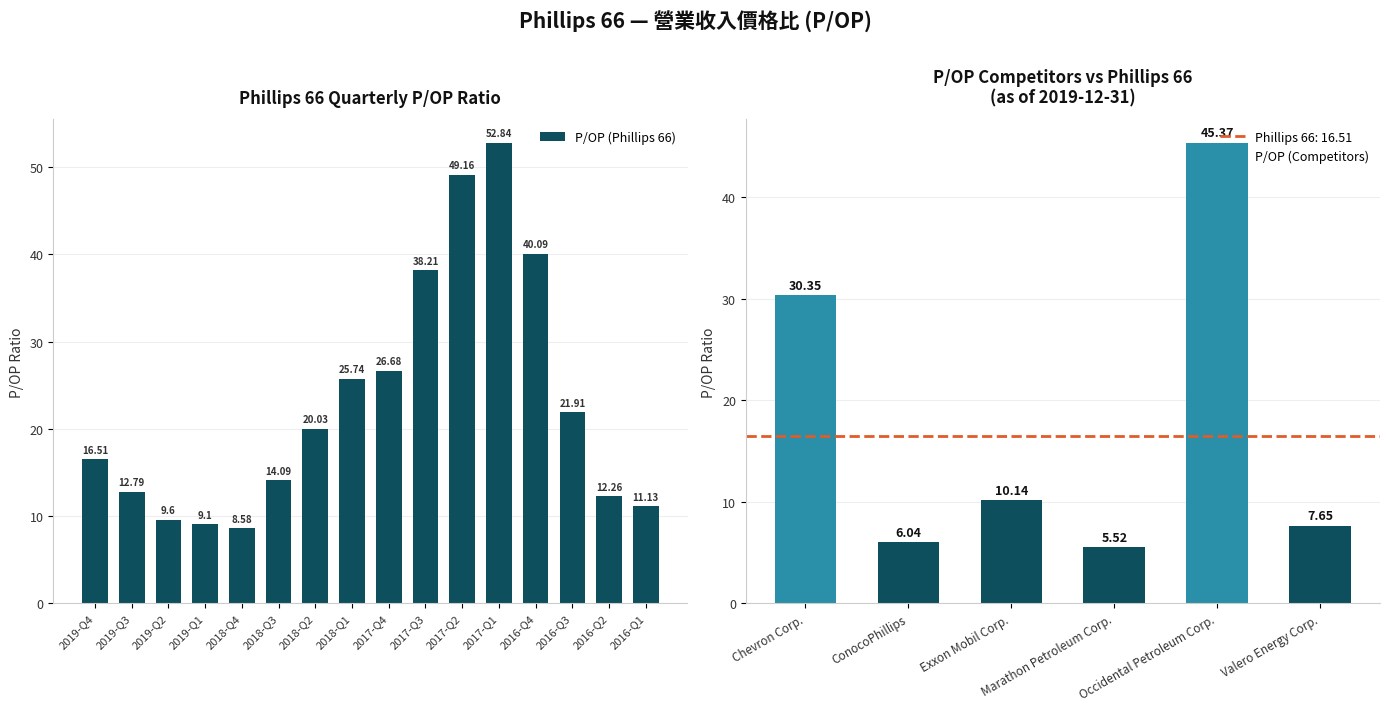

At which label does the data first exceed 20?

2018-Q2